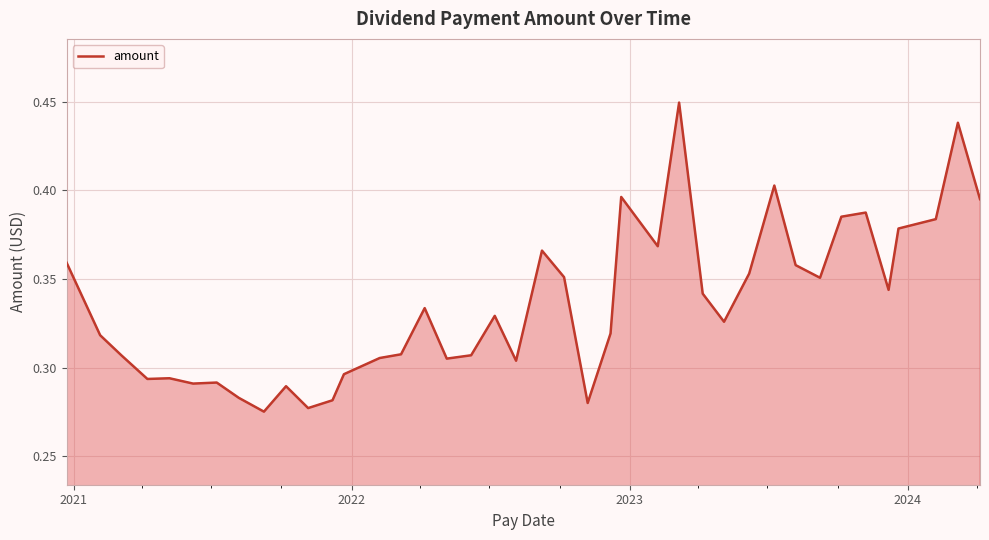

Count the values in the range 0 to 1.

40